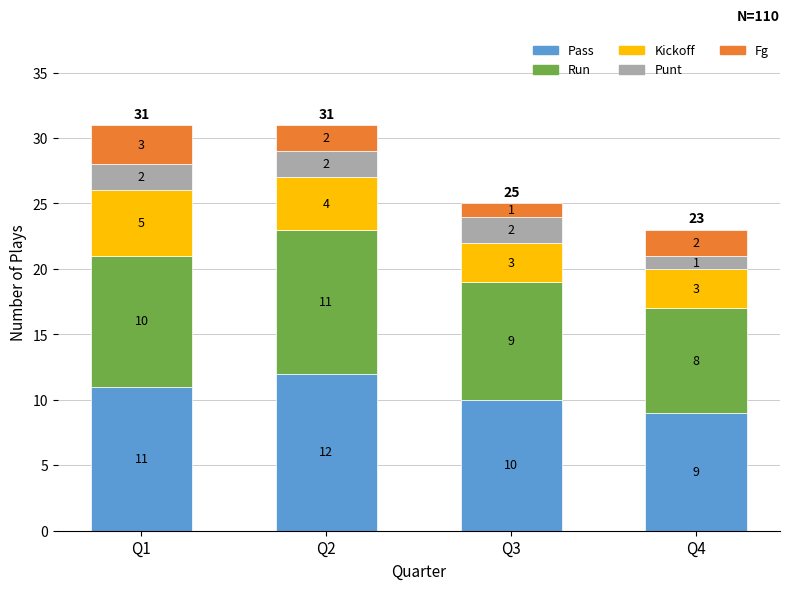

Reading left to right, list the values for the Pass series.

Q1=11	Q2=12	Q3=10	Q4=9